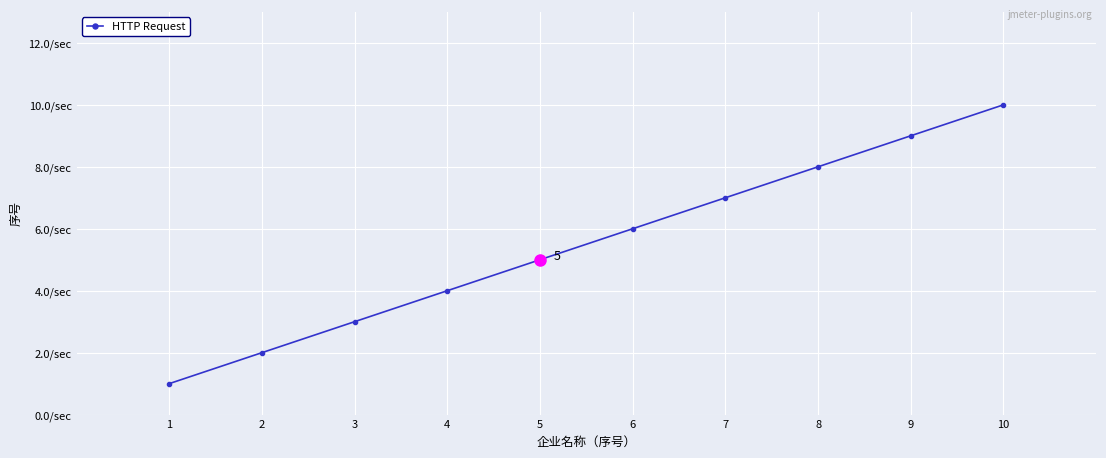

At which label does the data first exceed 6?

7